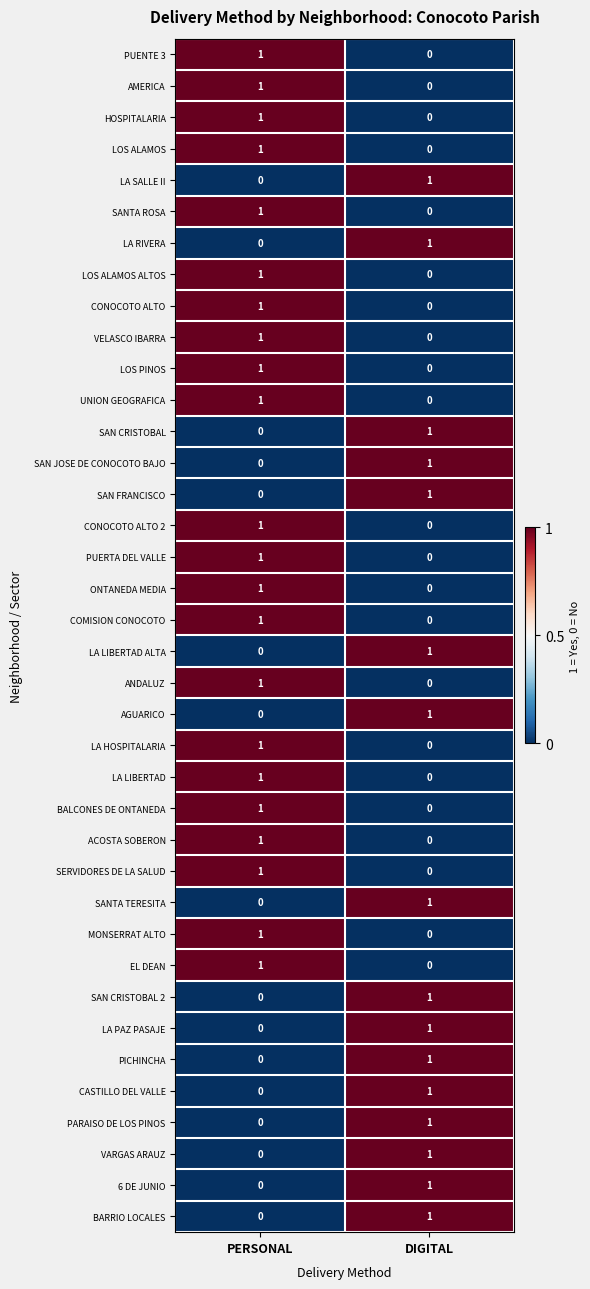

At which label does LA HOSPITALARIA reach its peak?

PERSONAL